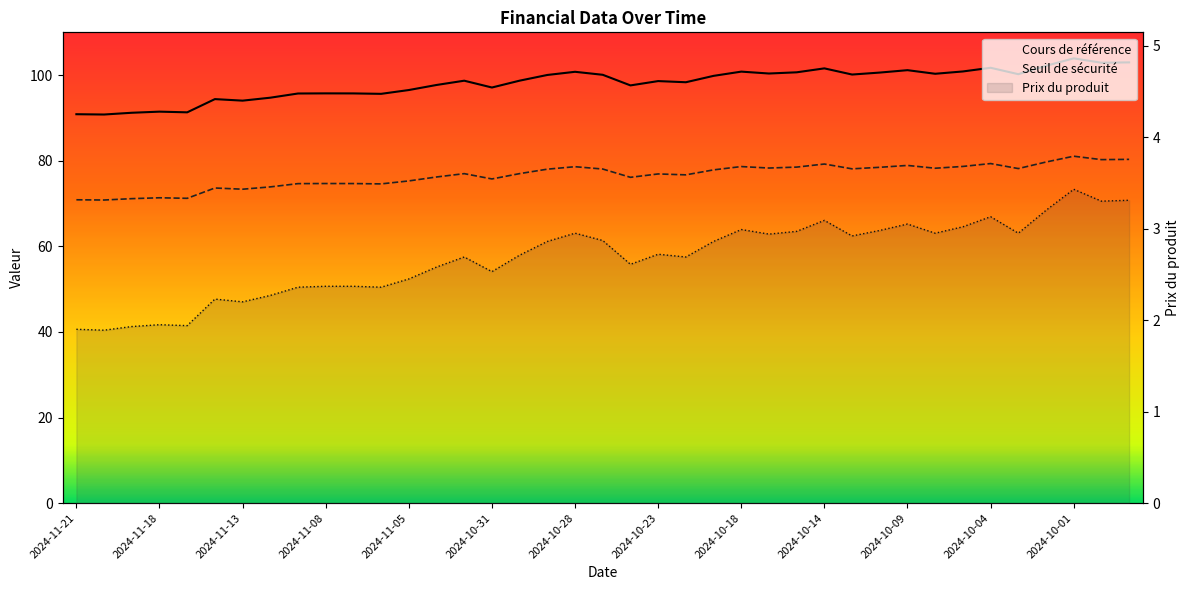

Where does the Cours de référence series first go above 98?

2024-11-01